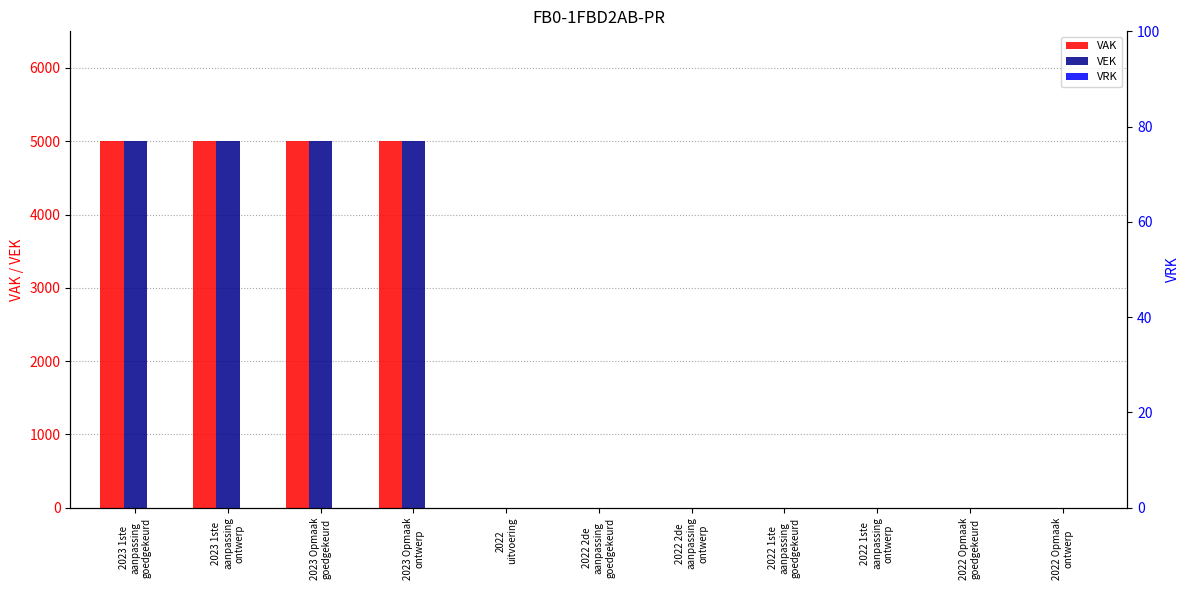

Reading left to right, list all the values displayed in this chart.

VAK: 5000	5000	5000	5000	0	0	0	0	0	0	0
VEK: 5000	5000	5000	5000	0	0	0	0	0	0	0
VRK: 0	0	0	0	0	0	0	0	0	0	0